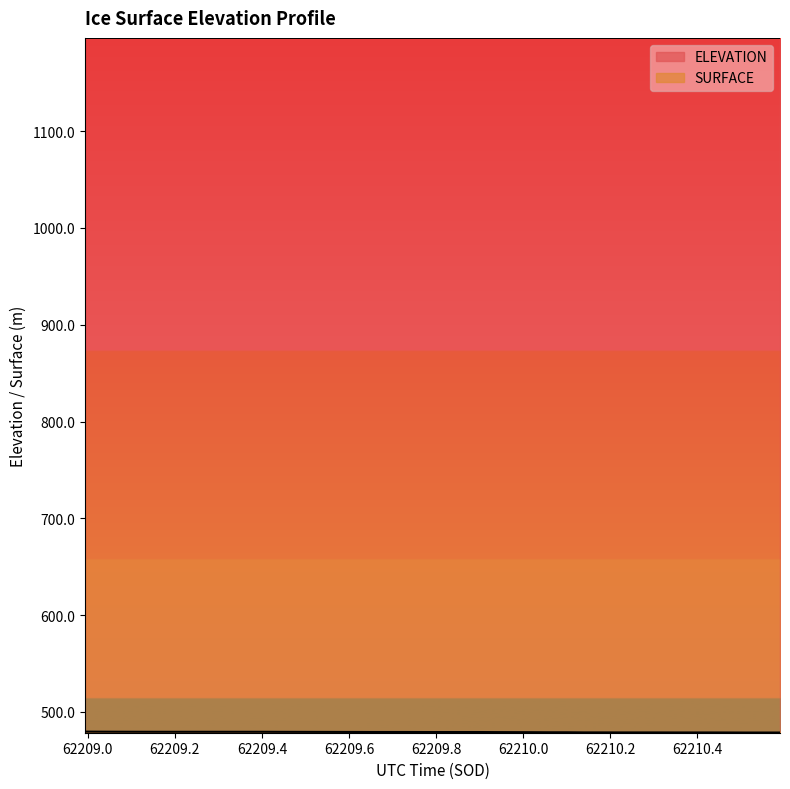

How many lines are shown in the chart?

2